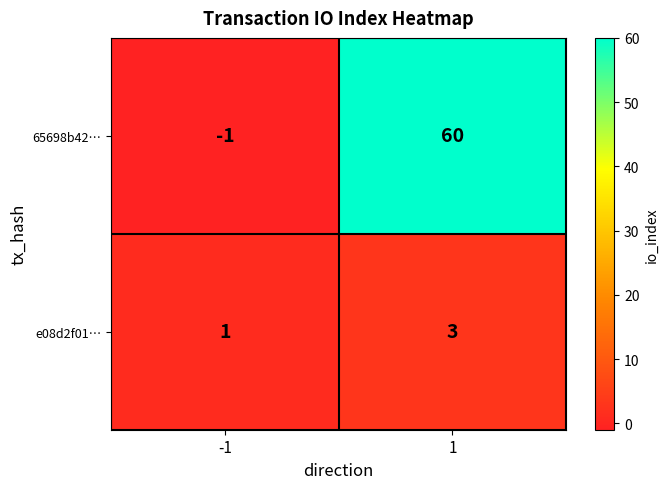

What is the smallest value displayed?

-1